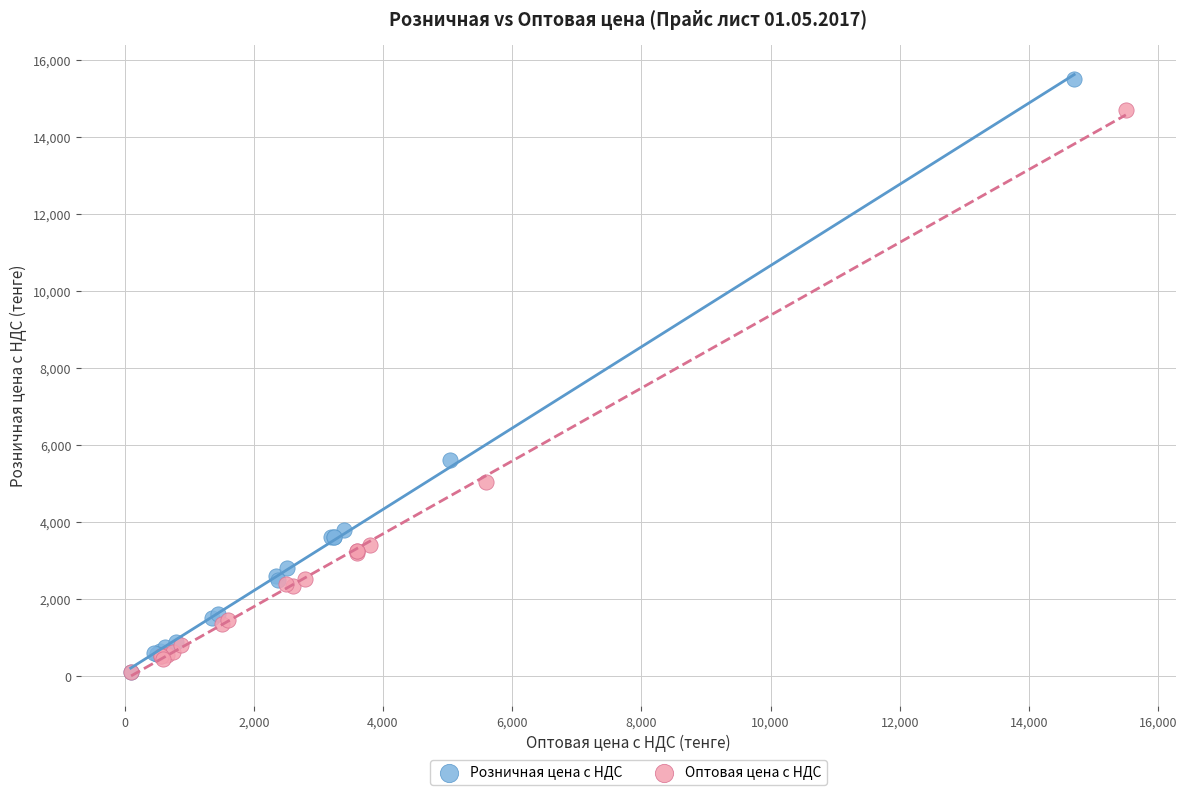

Which series has the largest Y range (max minus min)?

Розничная цена с НДС